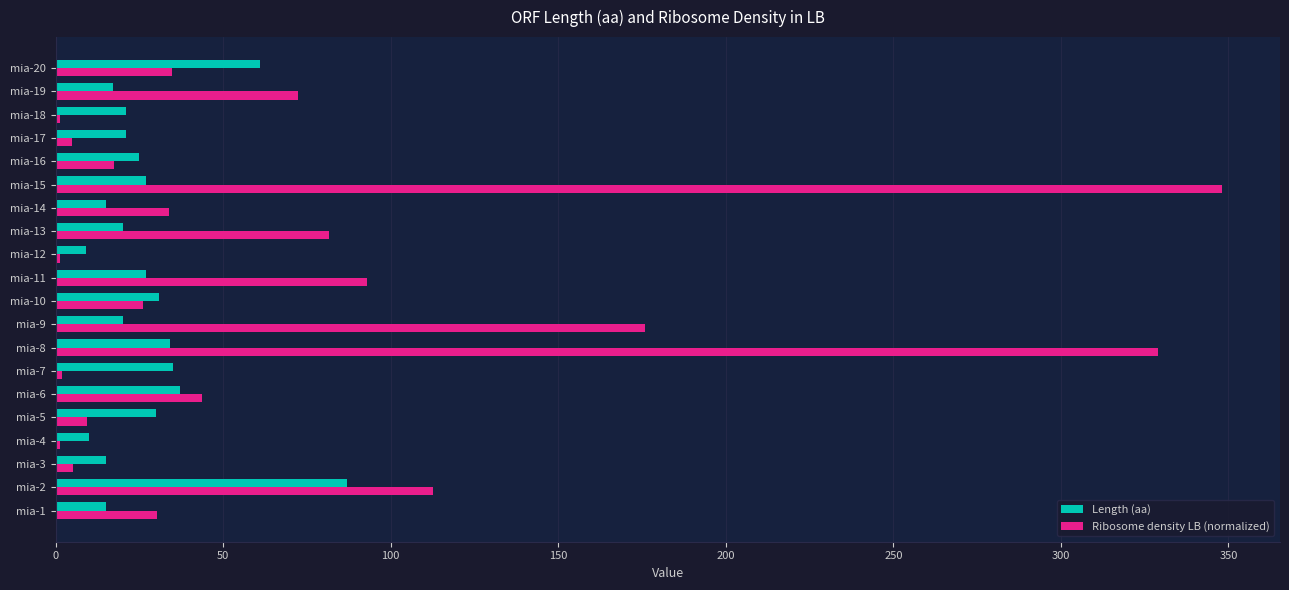

What is the average value of the Ribosome density LB (normalized) series?

71.2